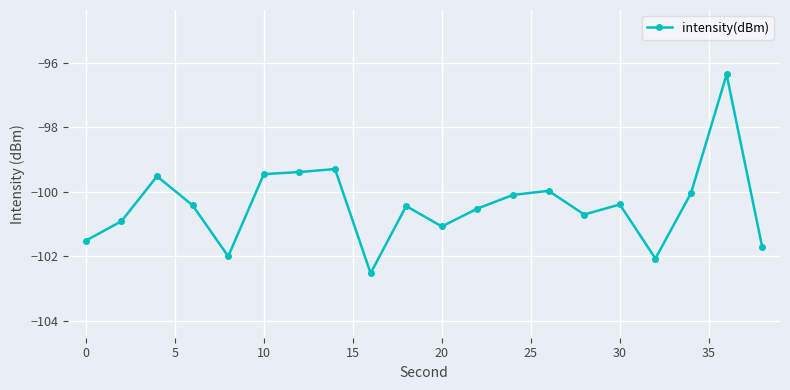

What is the value of the 17th point from the left?

-102.1